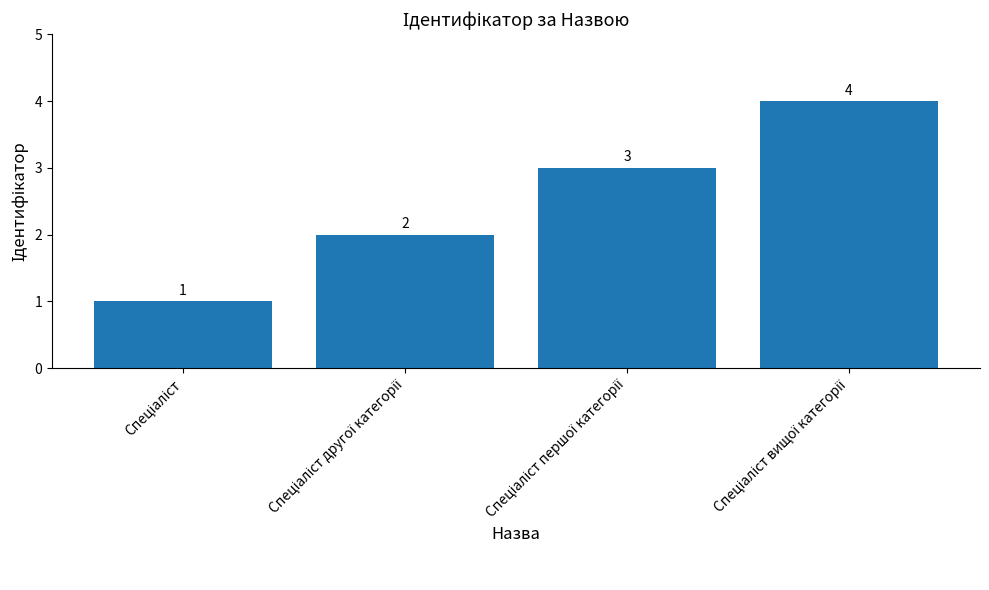

How many values are between 2 and 4?

3